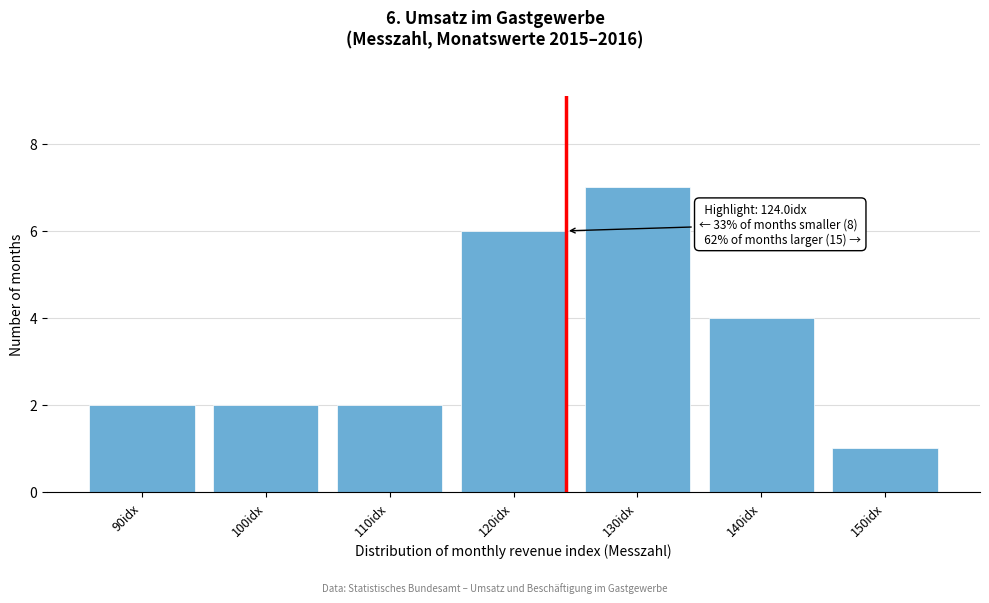

Reading left to right, what are all the values shown in this chart?

2	2	2	6	7	4	1